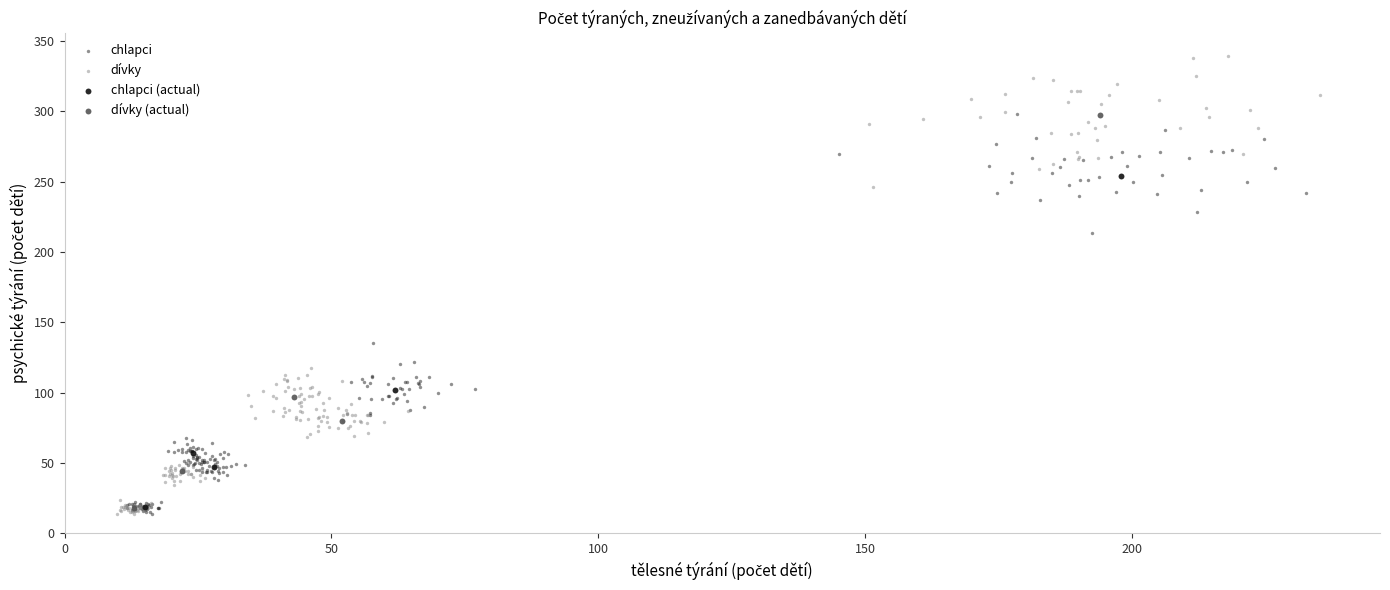

Which series reaches the maximum Y coordinate?

dívky